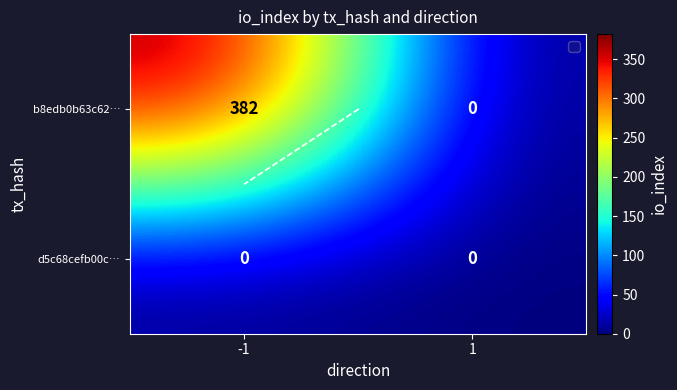

Rank the categories by b8edb0b63c62… value from highest to lowest.

-1, 1